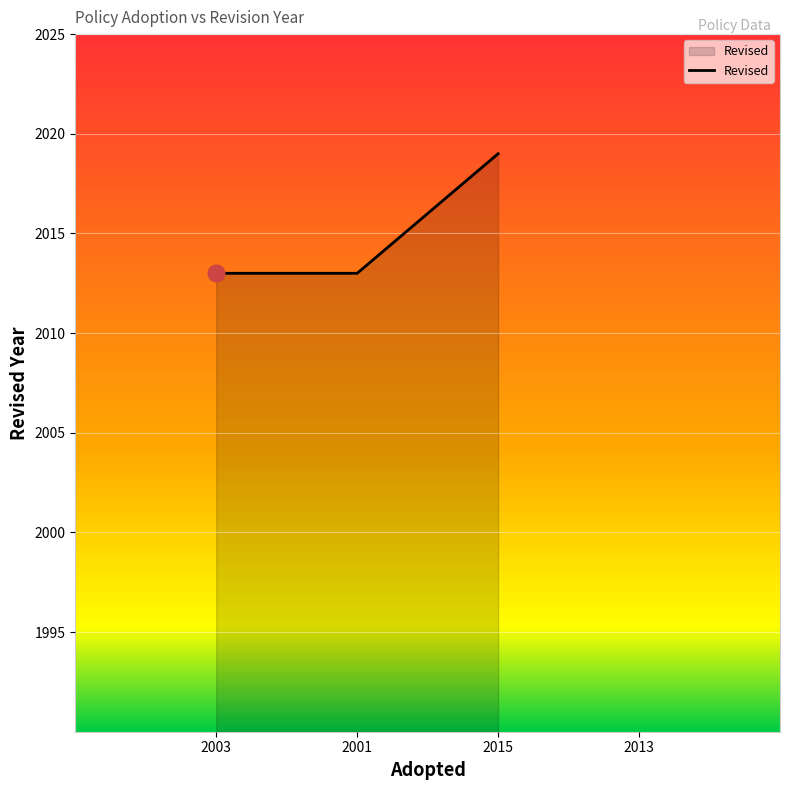

Which has a higher value, 2015 or 2001?

2015